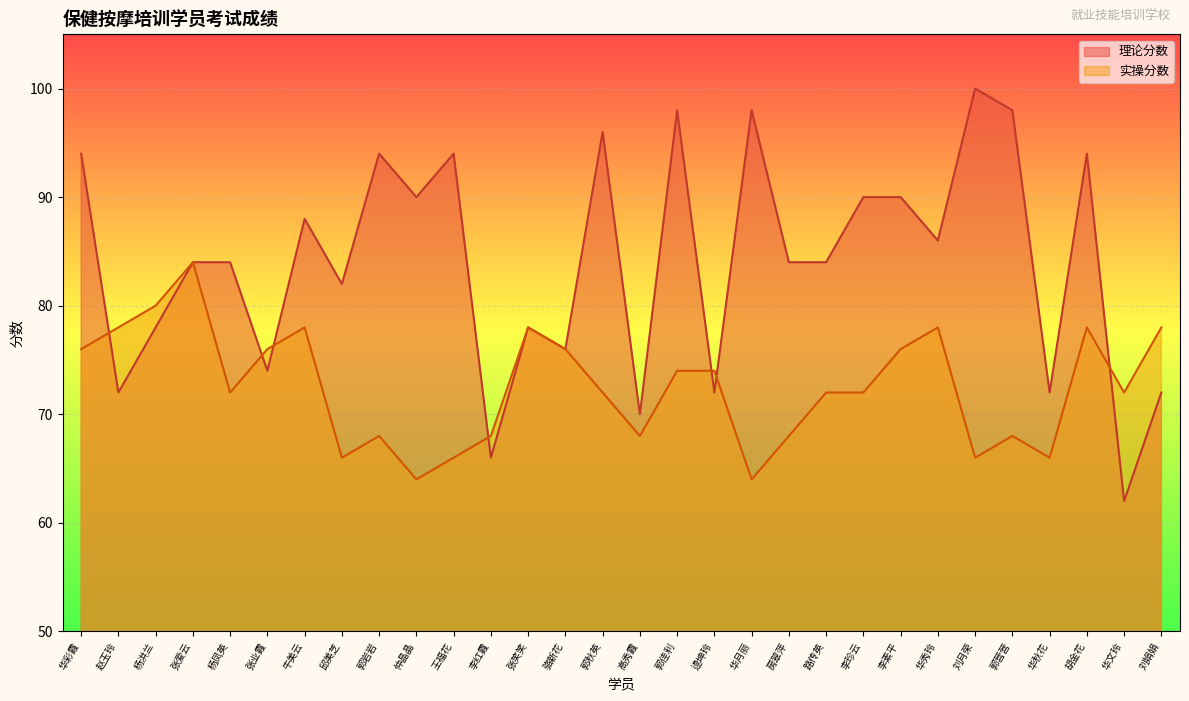

Rank the categories by 实操分数 value from lowest to highest.

仲晶晶, 华月丽, 邱美芝, 王福花, 刘月荣, 华秋花, 郭岩岩, 李红霞, 高秀霞, 房翠萍, 郭营营, 杨凤英, 郭秋英, 路传英, 李珍云, 华文玲, 郭佳利, 逯坤玲, 华彩霞, 张业霞, 骆新花, 李素平, 赵玉玲, 牛美云, 张笑笑, 华秀玲, 胡金花, 刘娟娟, 杨洪兰, 张爱云